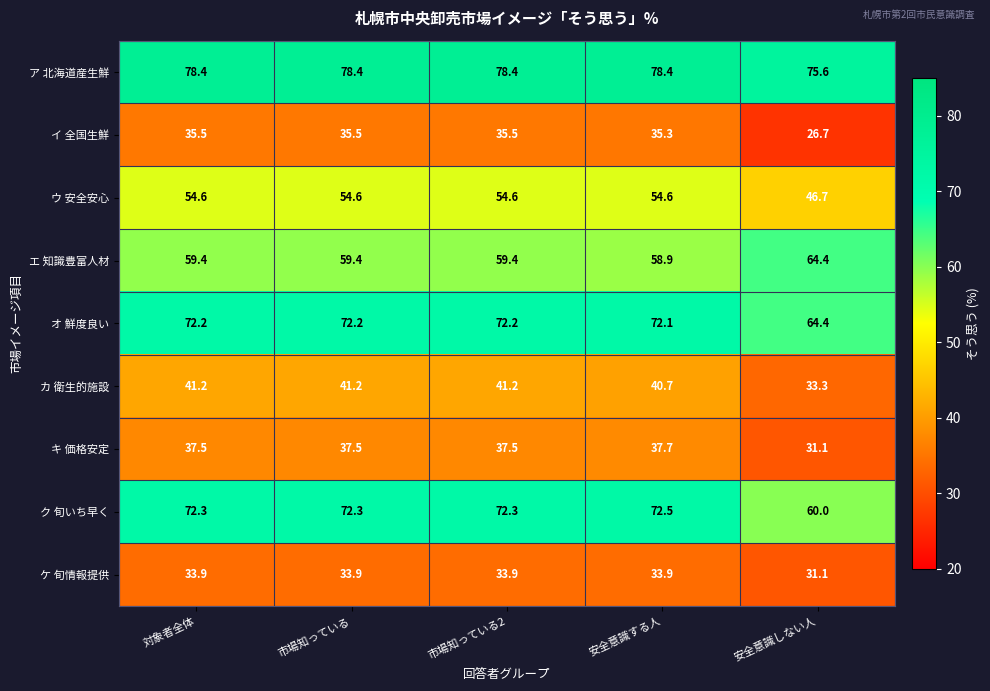

Rank the series by their maximum value, from lowest to highest.

ケ 旬情報提供, イ 全国生鮮, キ 価格安定, カ 衛生的施設, ウ 安全安心, エ 知識豊富人材, オ 鮮度良い, ク 旬いち早く, ア 北海道産生鮮